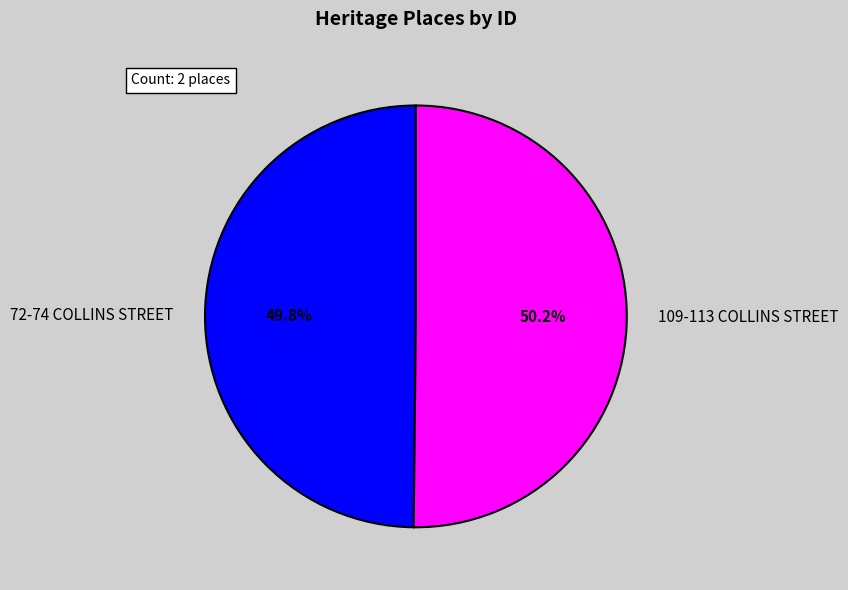

What percentage is the 72-74 COLLINS STREET slice, to the nearest percent?

50%